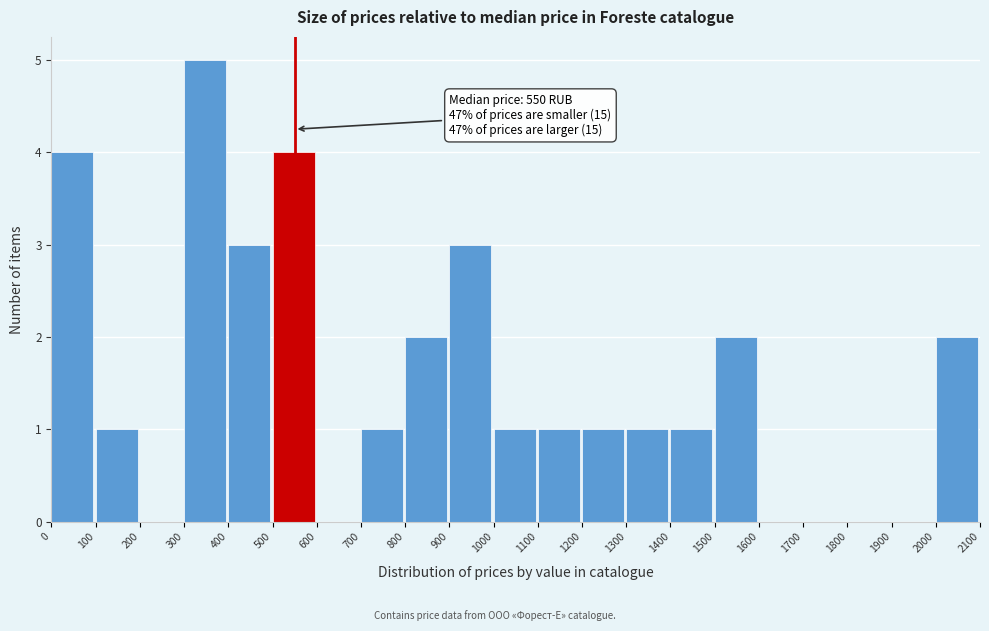

Over which range of the x-axis is the bar tallest?

300 to 400